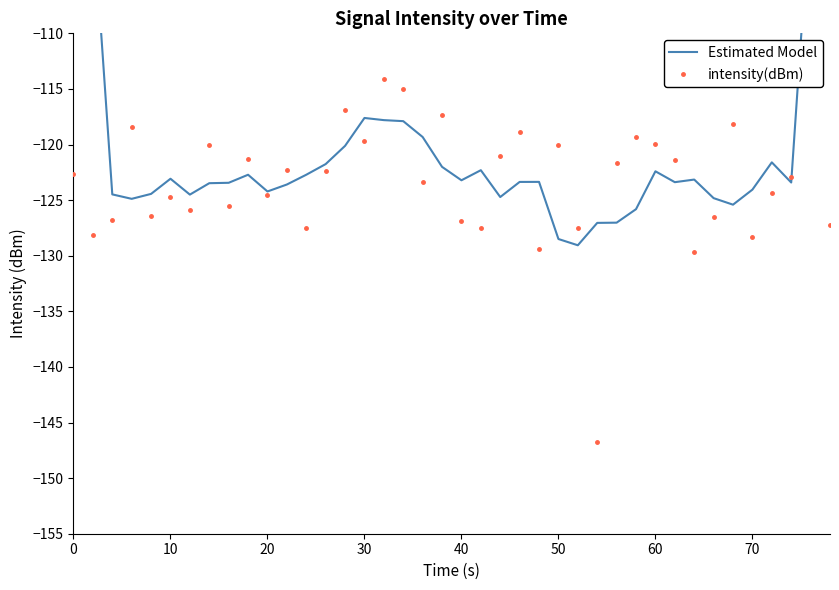

What are all the series names shown in the legend?

Estimated Model, intensity(dBm)